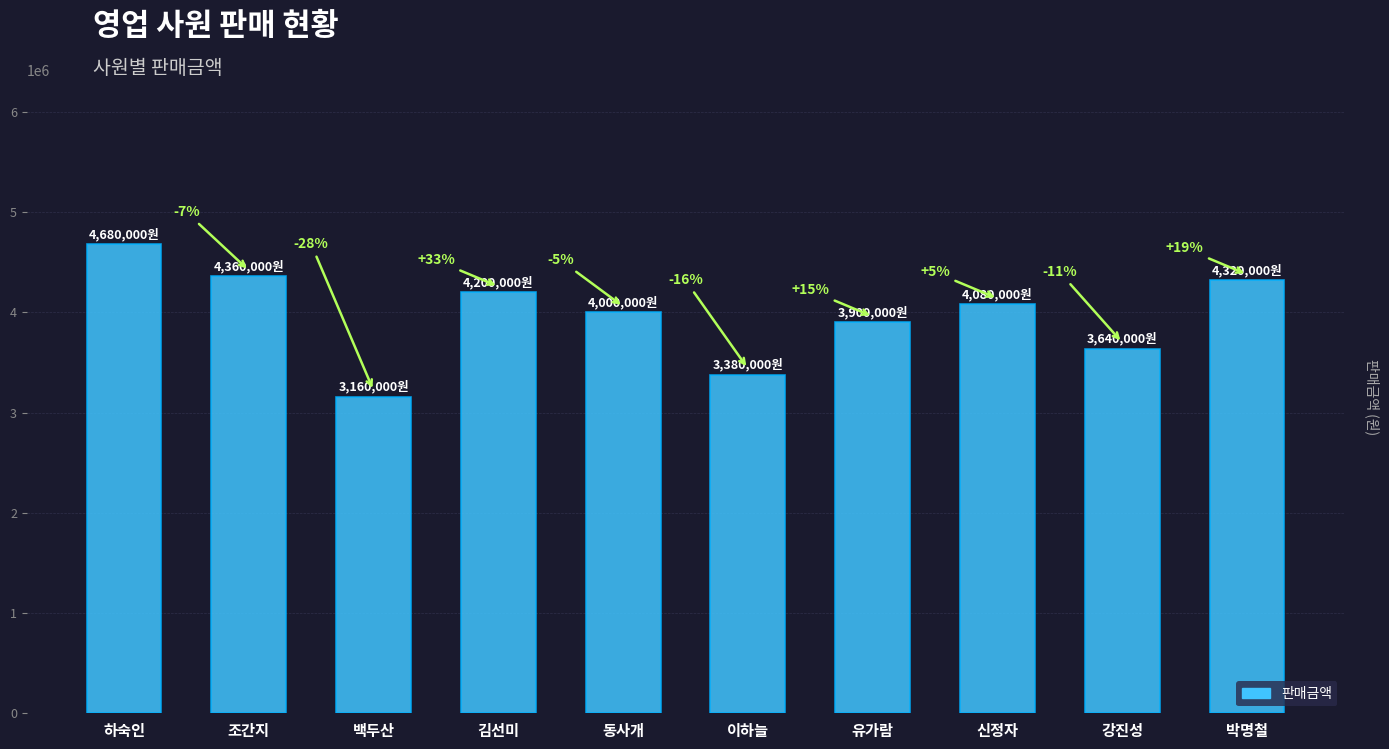

How many bars are there in total?

10